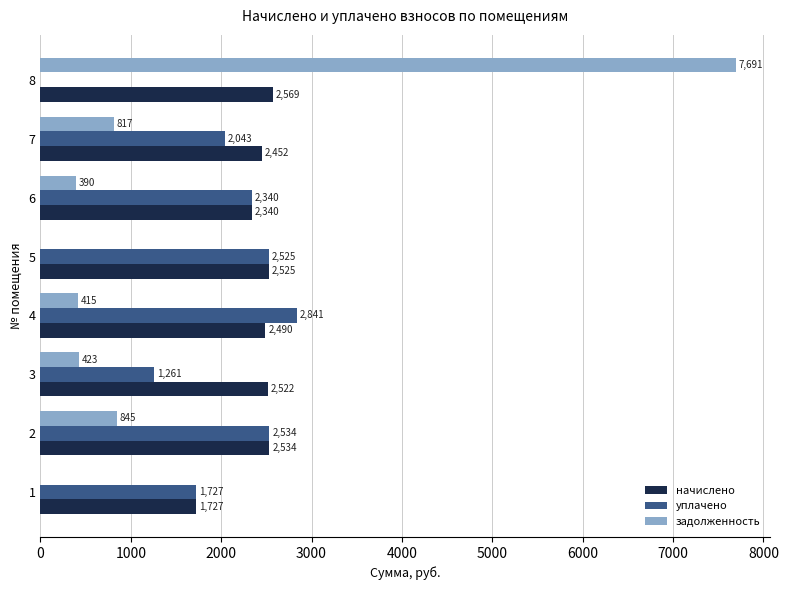

At which category is the sum across all series the highest?

8